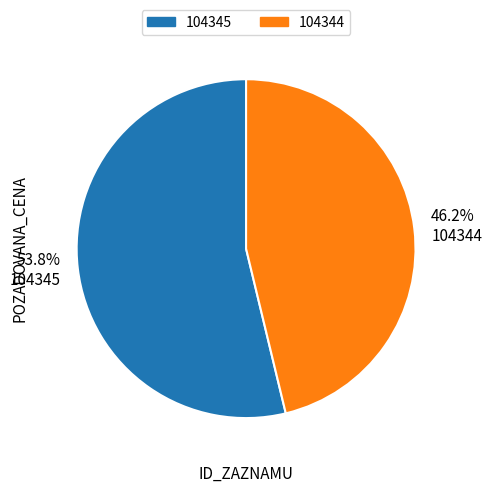

Rank the categories by value from highest to lowest.

104345, 104344